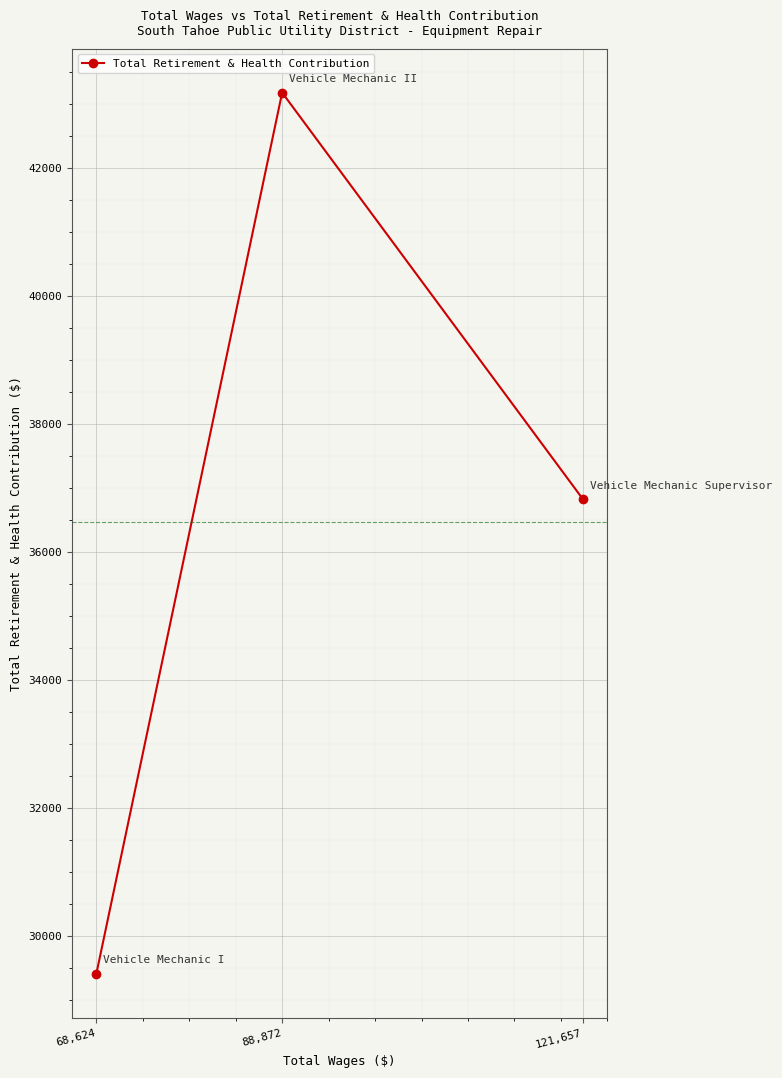

How many data points are above 36822?

1